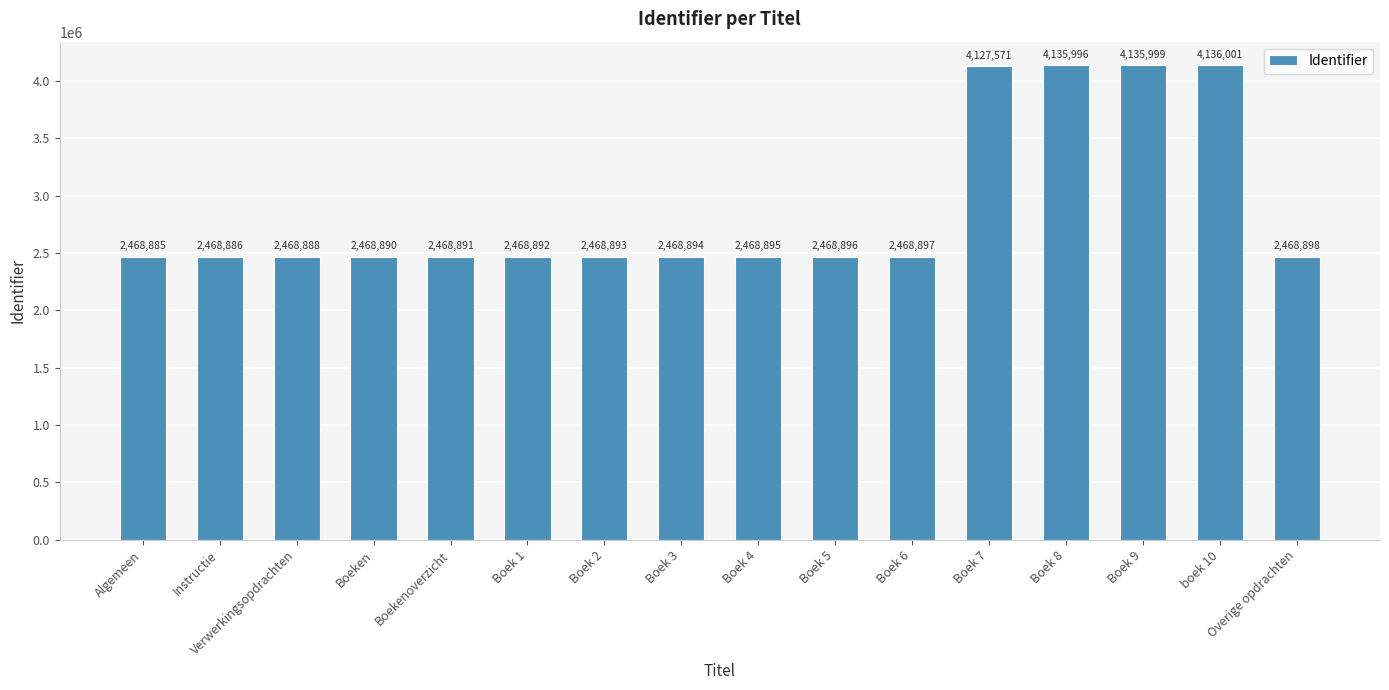

What is the difference between the maximum and second lowest values?

1667115